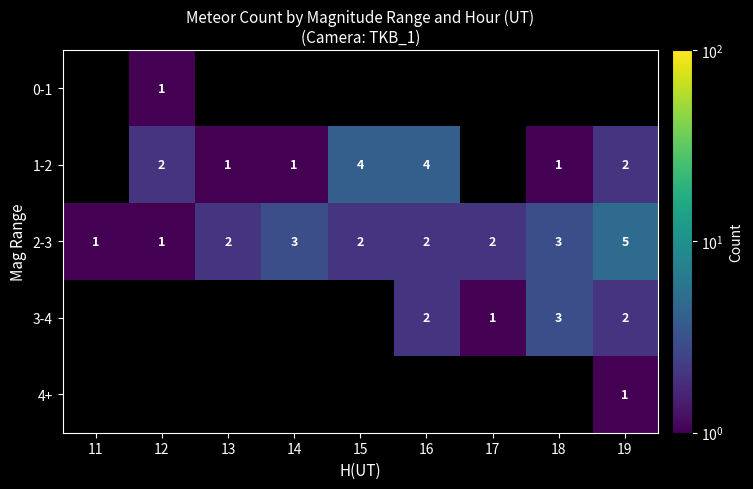

Is the value of 2-3 at 18 greater than the value of 3-4 at 17?

Yes